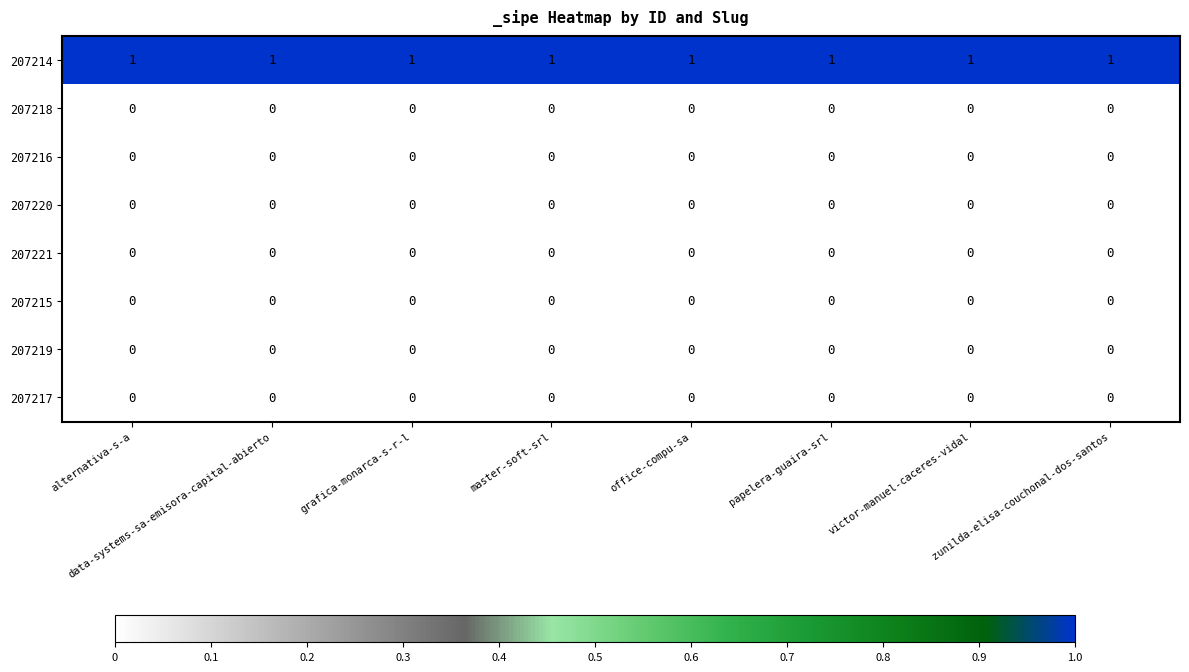

True or false: 207214 has a value of 1 at victor-manuel-caceres-vidal.

True